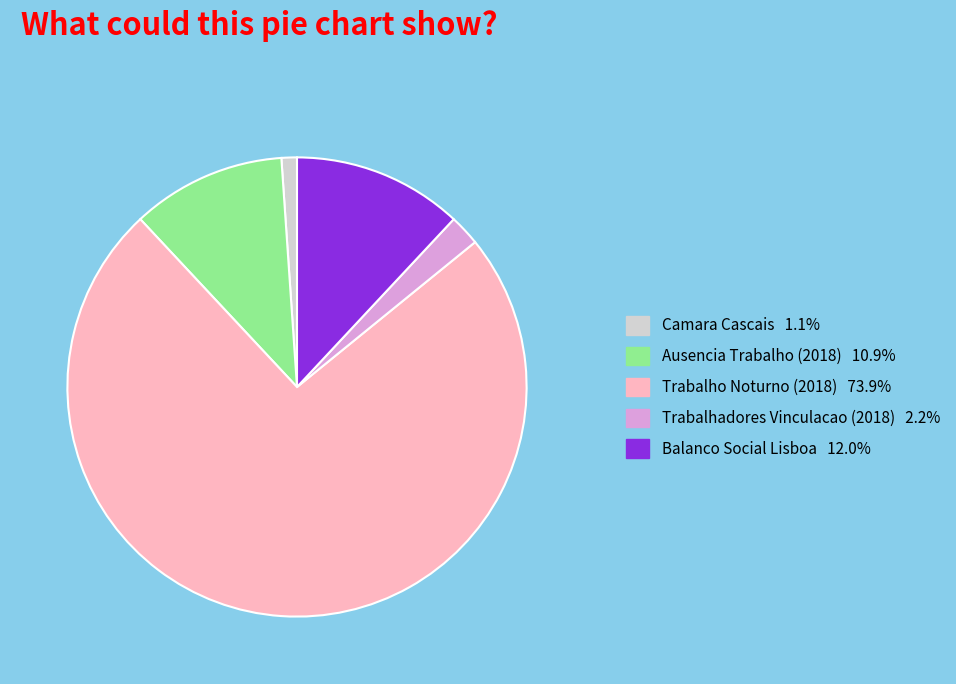

Does any single category account for the majority?

Yes